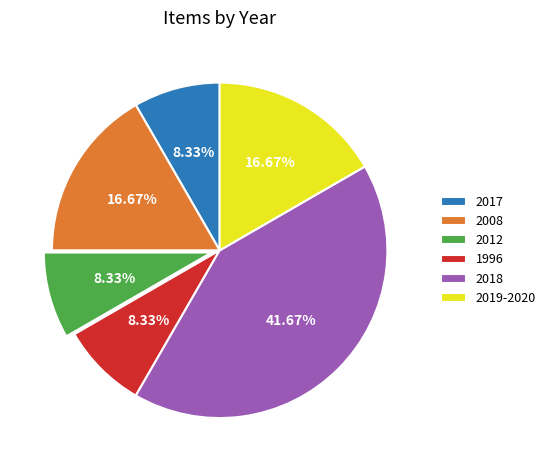

Is there a majority slice in this chart?

No